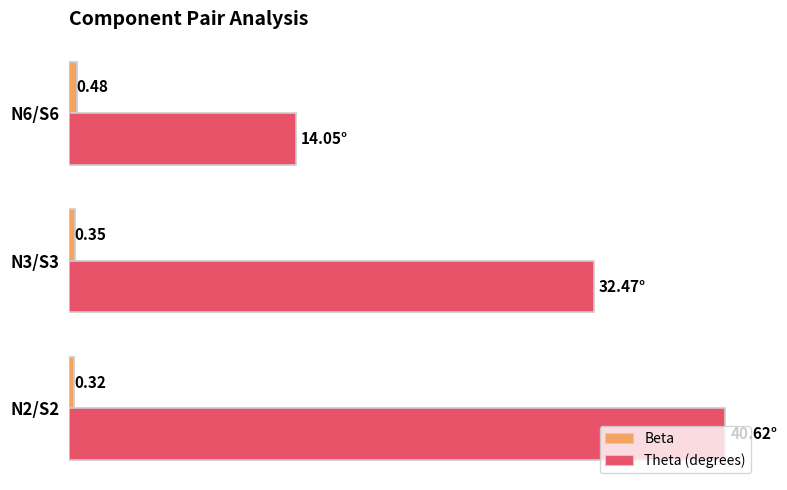

List the series in order of their peak value, lowest first.

Beta, Theta (degrees)